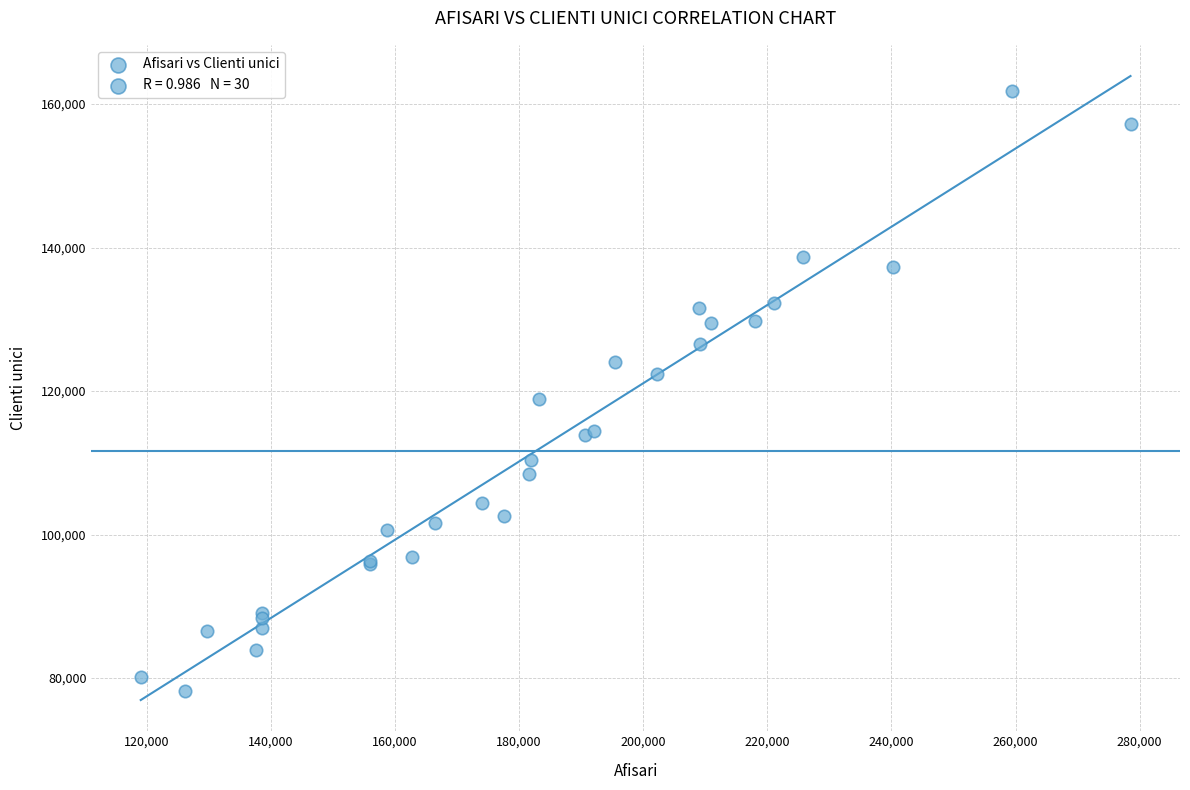

What Y value in the scatter plot is closest to 120016?

118947